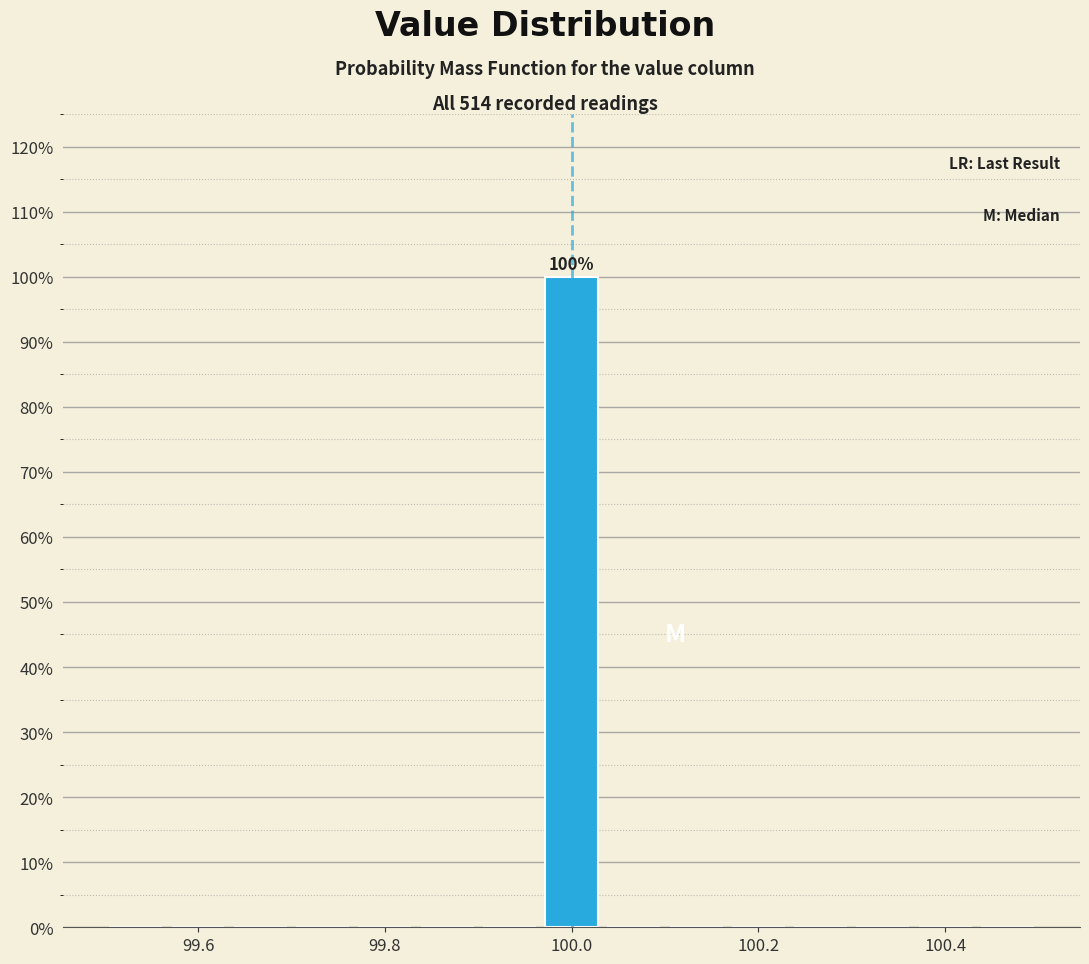

Around what value on the x-axis is the tallest bar? Give the approximate position of its centre, as read against the axis.

100.00